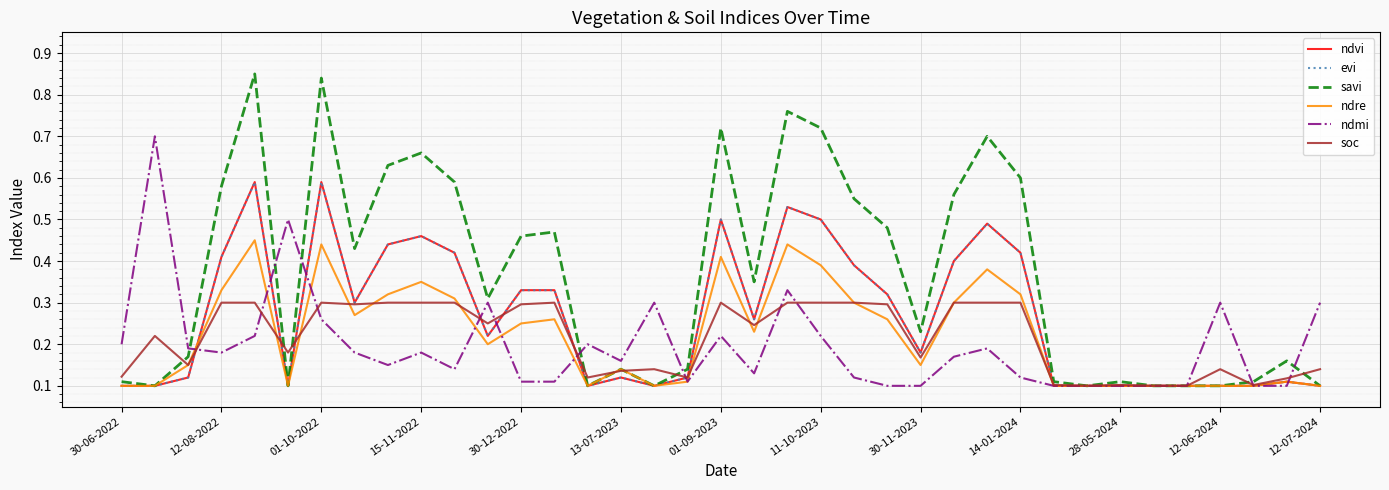

Is this an area chart (filled region under the line)?

No